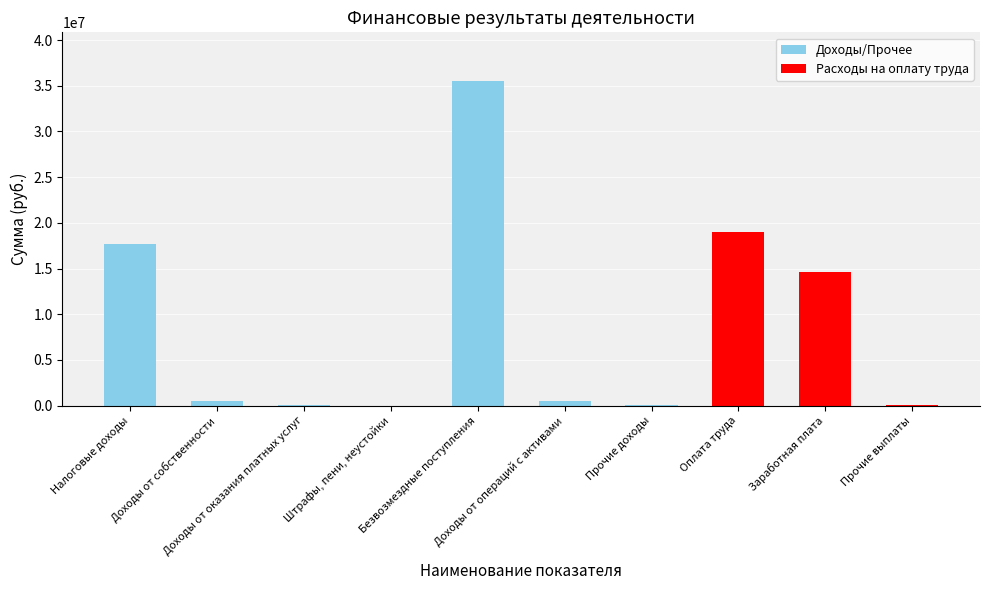

What is the sum of all values?

87966218.1